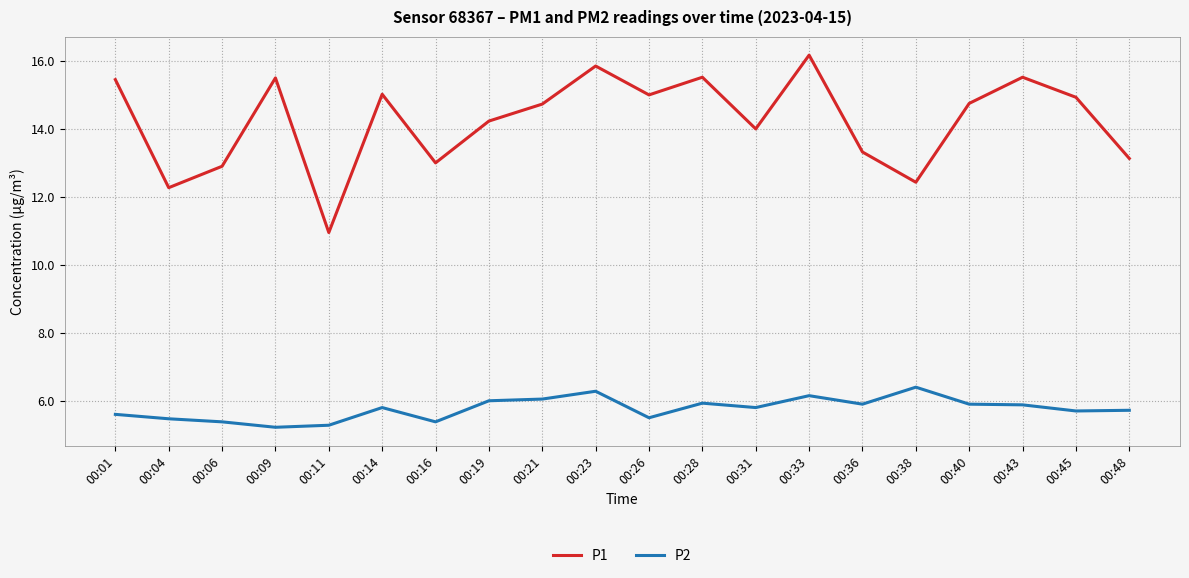

True or false: P2 and P1 cross at least once.

False